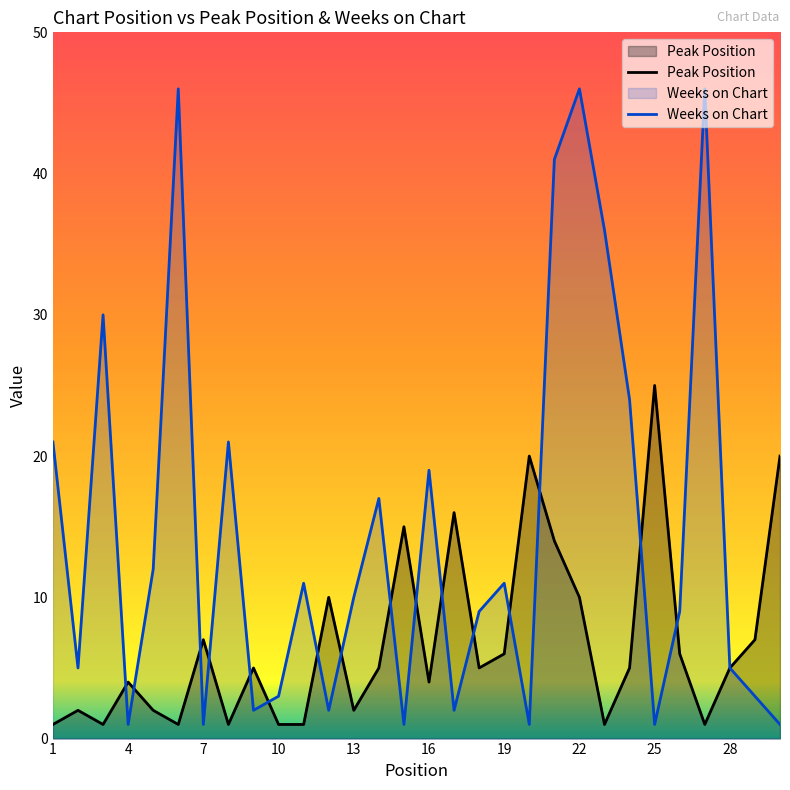

True or false: Peak Position has a value of 1 at 7.

False